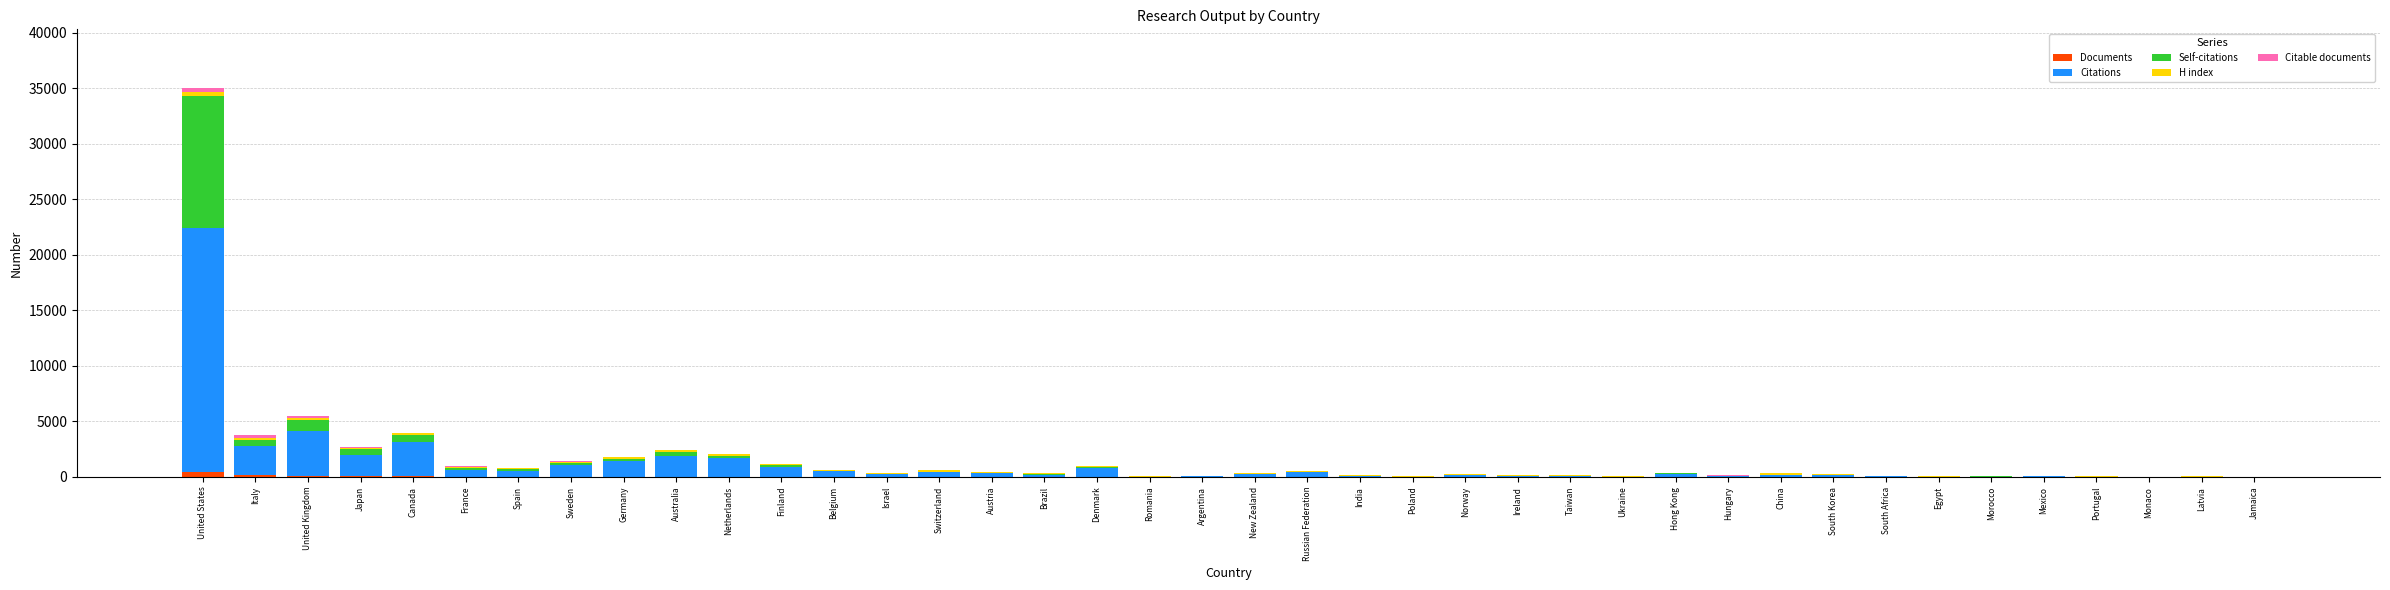

At which category is the sum across all series the highest?

United States